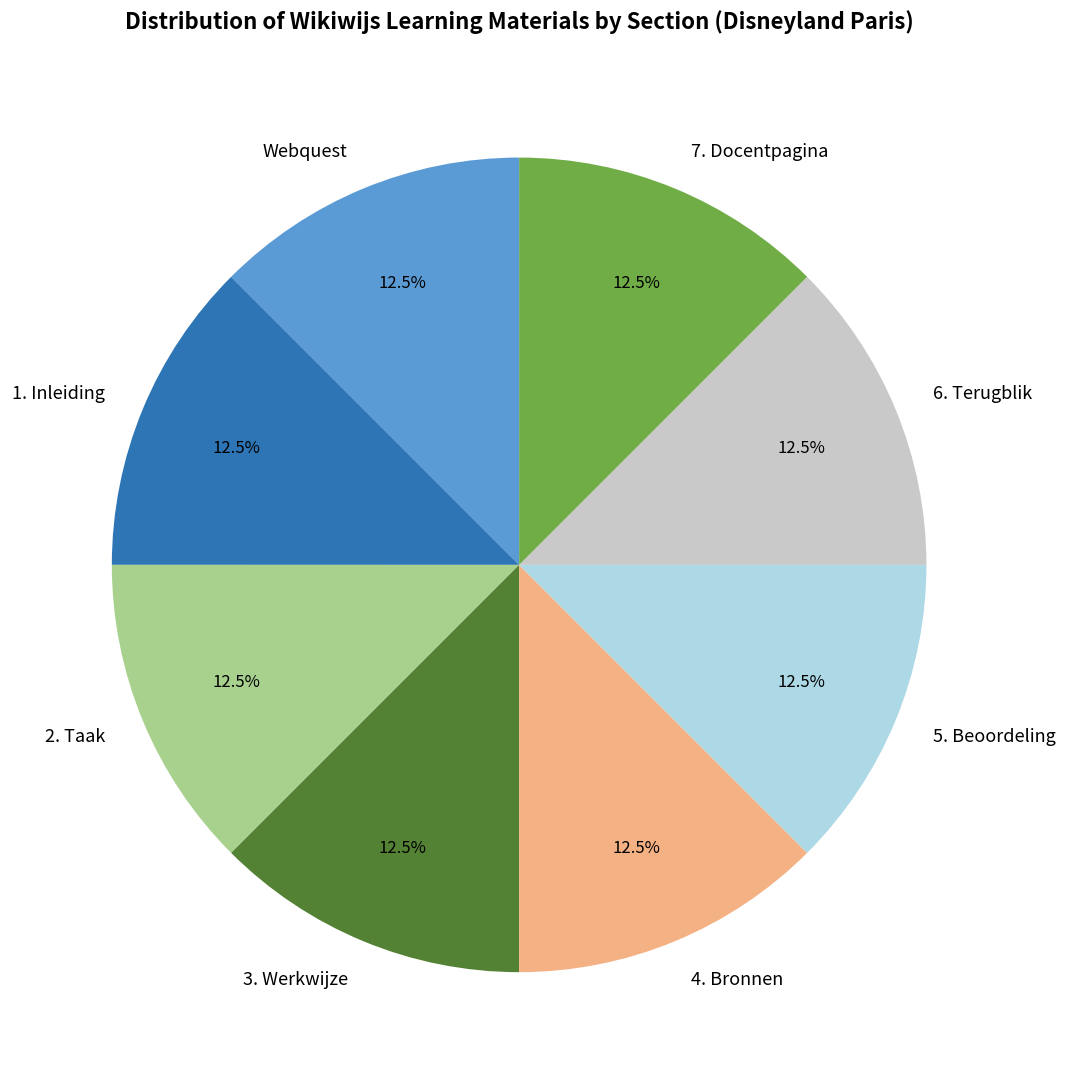

What is the ratio of the value at Webquest to the value at 7. Docentpagina?

1.0